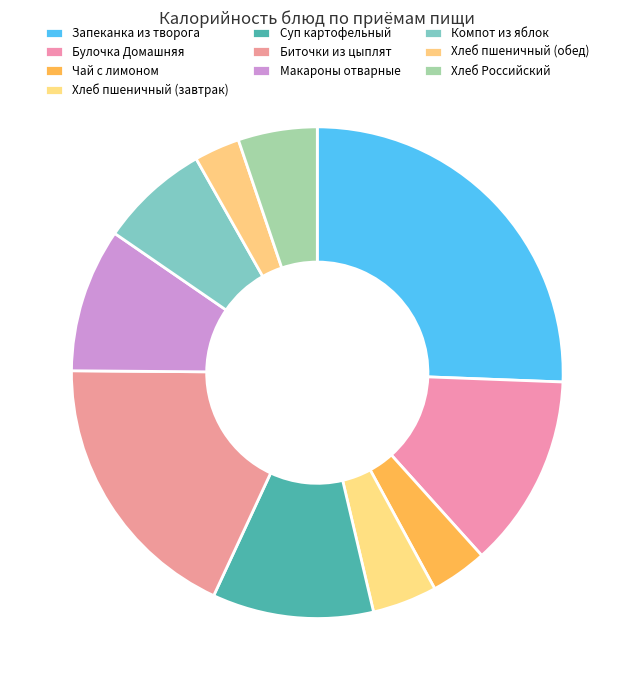

Rank the categories by value from lowest to highest.

Хлеб пшеничный (обед), Чай с лимоном, Хлеб пшеничный (завтрак), Хлеб Российский, Компот из яблок, Макароны отварные, Суп картофельный, Булочка Домашняя, Биточки из цыплят, Запеканка из творога